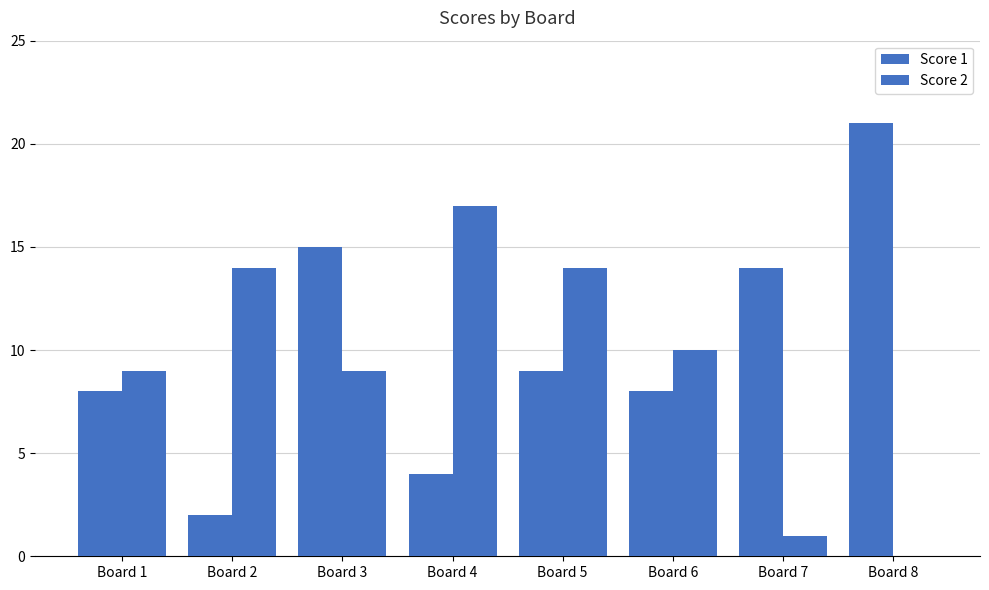

Reading right to left, list all the values displayed in this chart.

Score 1: Board 8=21	Board 7=14	Board 6=8	Board 5=9	Board 4=4	Board 3=15	Board 2=2	Board 1=8
Score 2: Board 8=0	Board 7=1	Board 6=10	Board 5=14	Board 4=17	Board 3=9	Board 2=14	Board 1=9